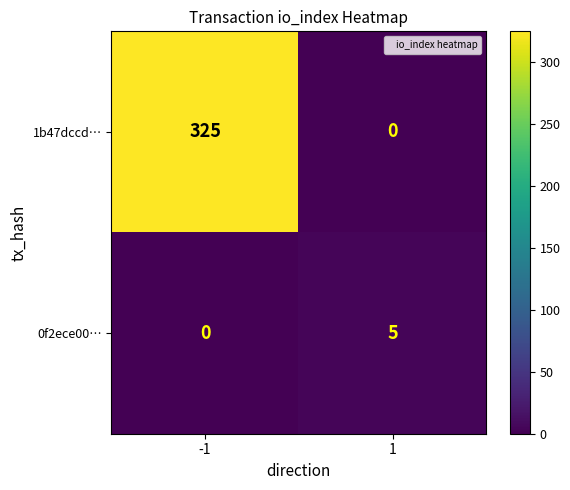

What is the spread (max minus min) of values at -1?

325